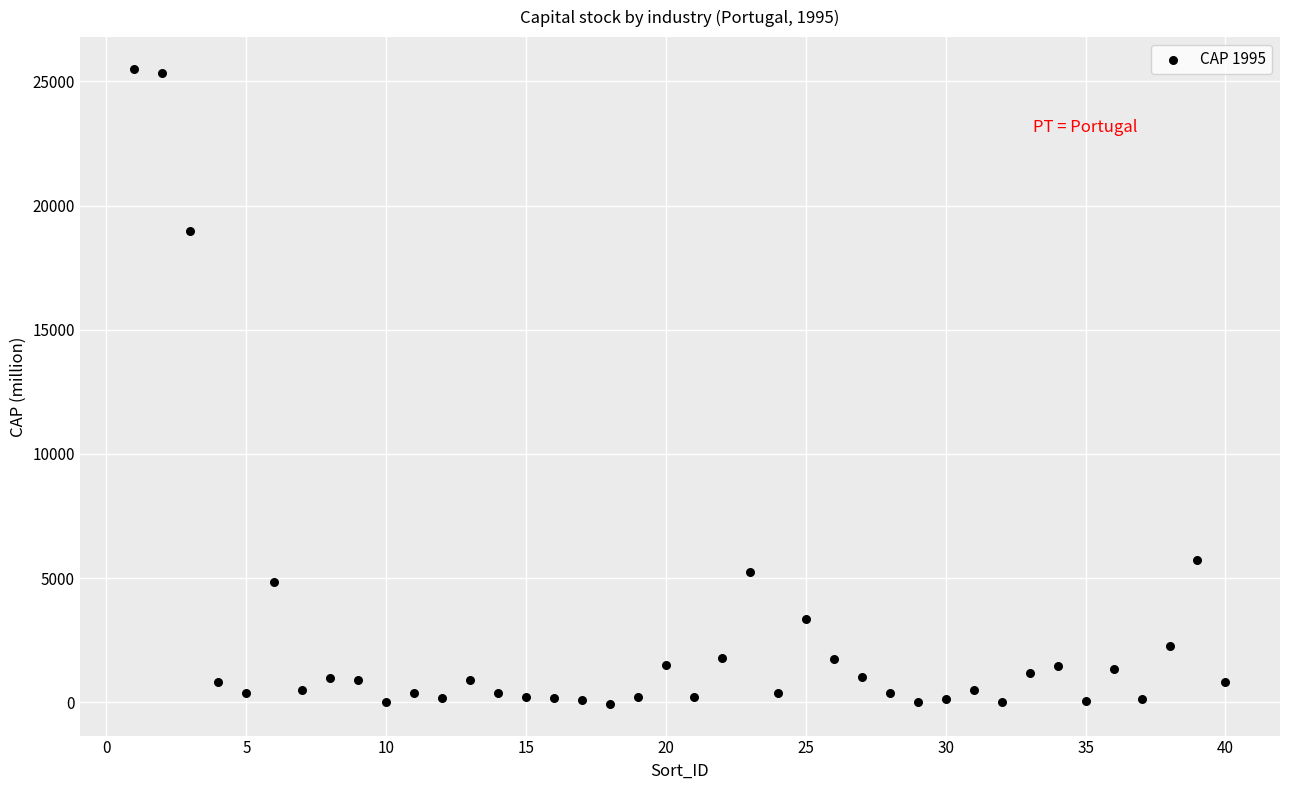

What Y value in the scatter plot is closest to 12723?

18991.5